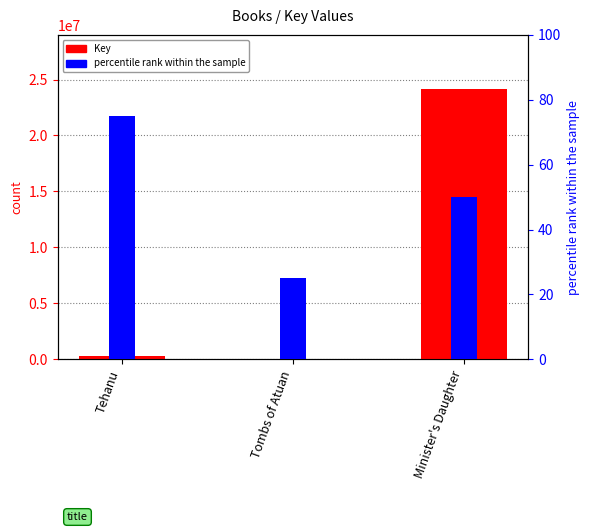

Which series has the largest total across all categories?

Key